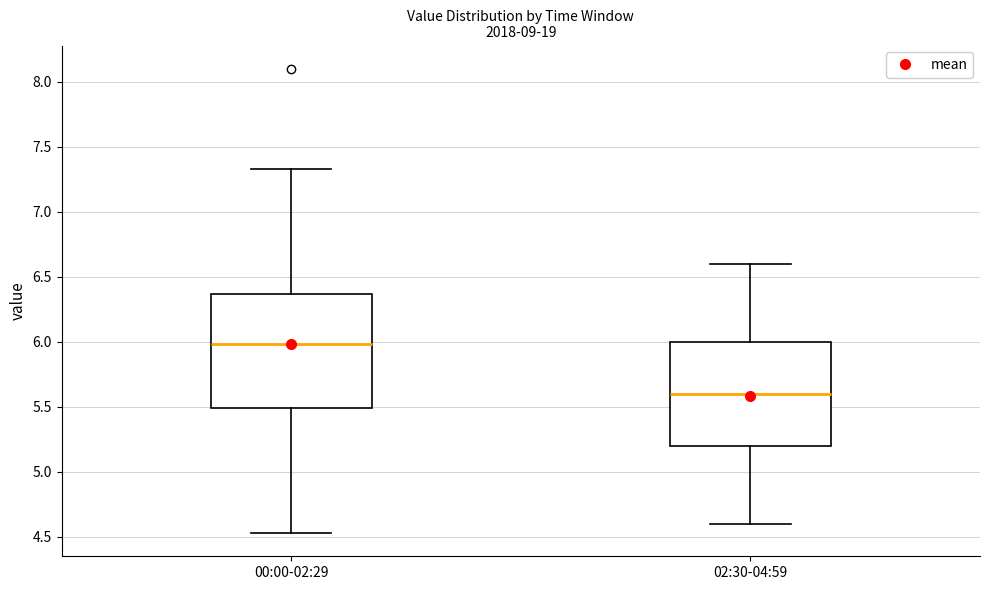

Comparing the boxes themselves (not the whiskers), which one is the tallest?

00:00-02:29